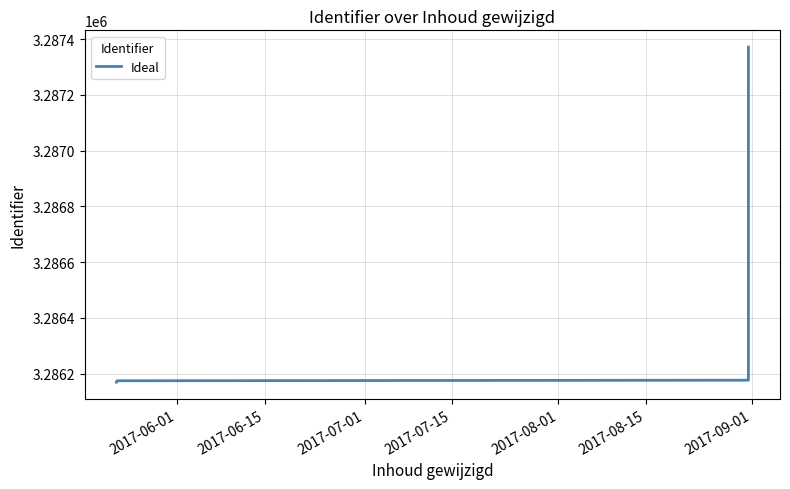

How many categories are shown in the chart?

6